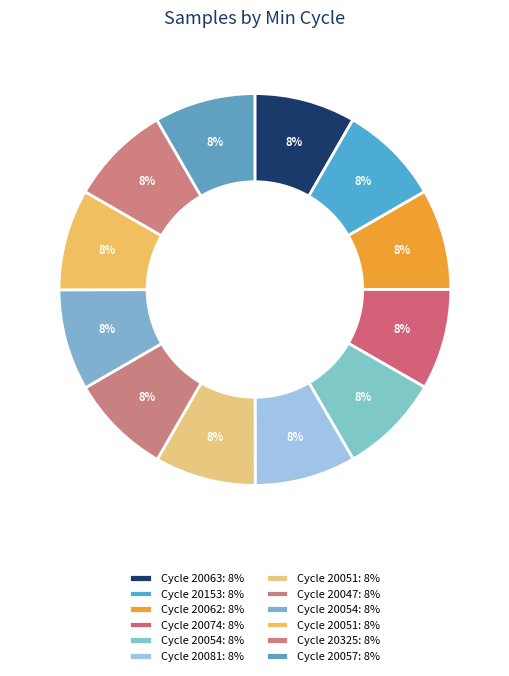

How many segments does this pie chart have?

12